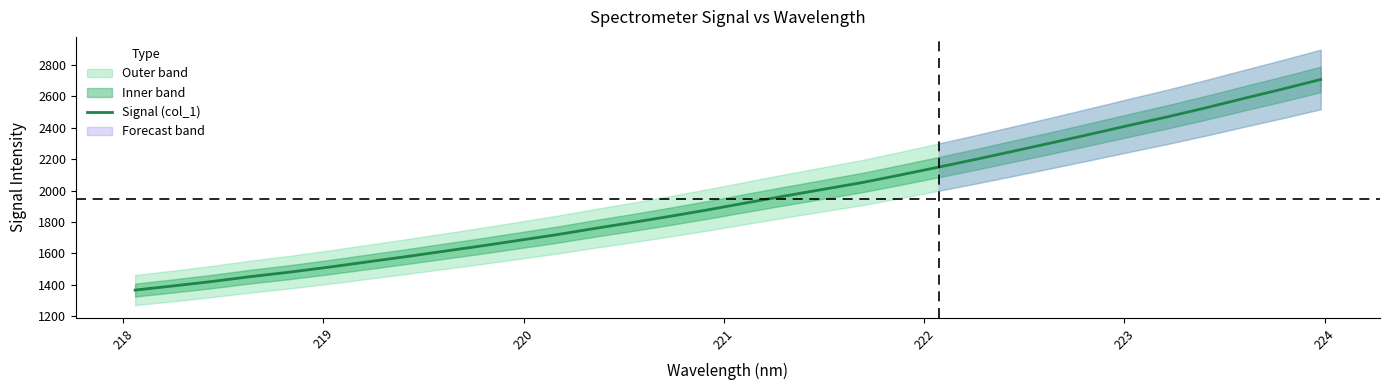

What is the sum of all values?

62341.7